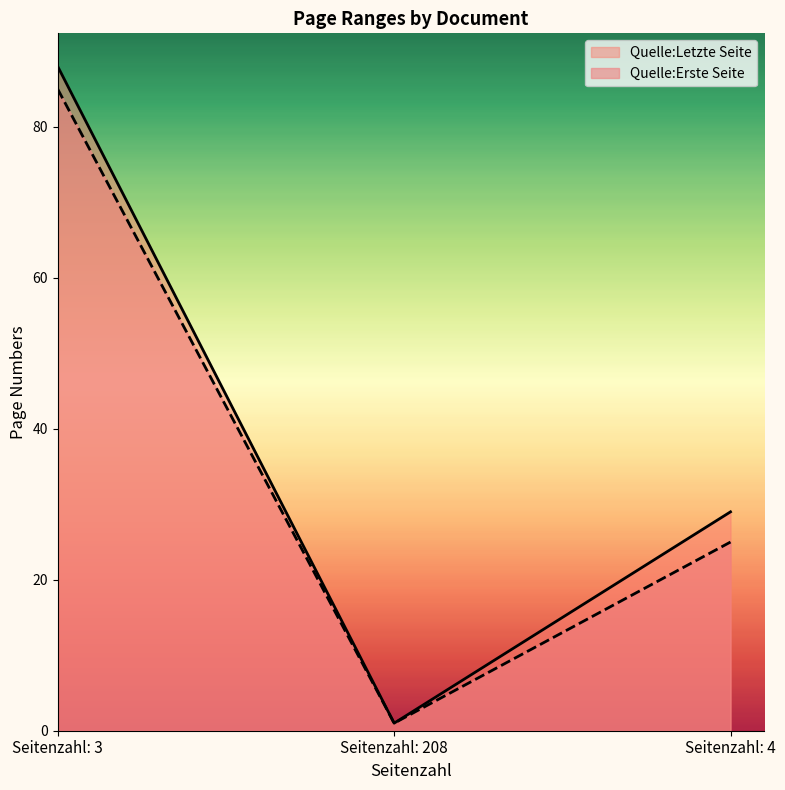

What is the maximum value shown in the chart?

88